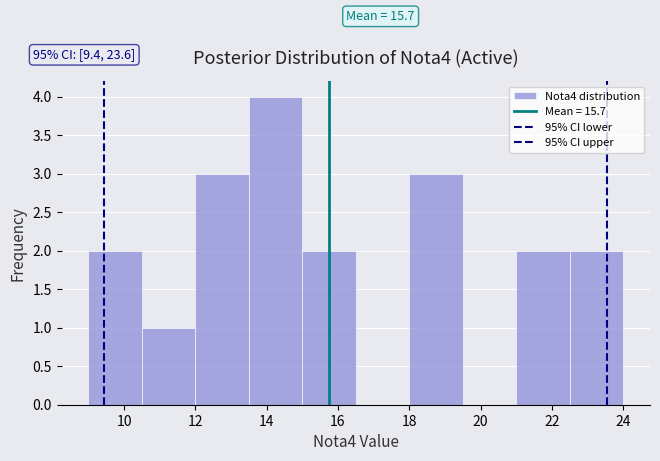

Which range on the x-axis has the tallest bar?

13.5 to 15.0